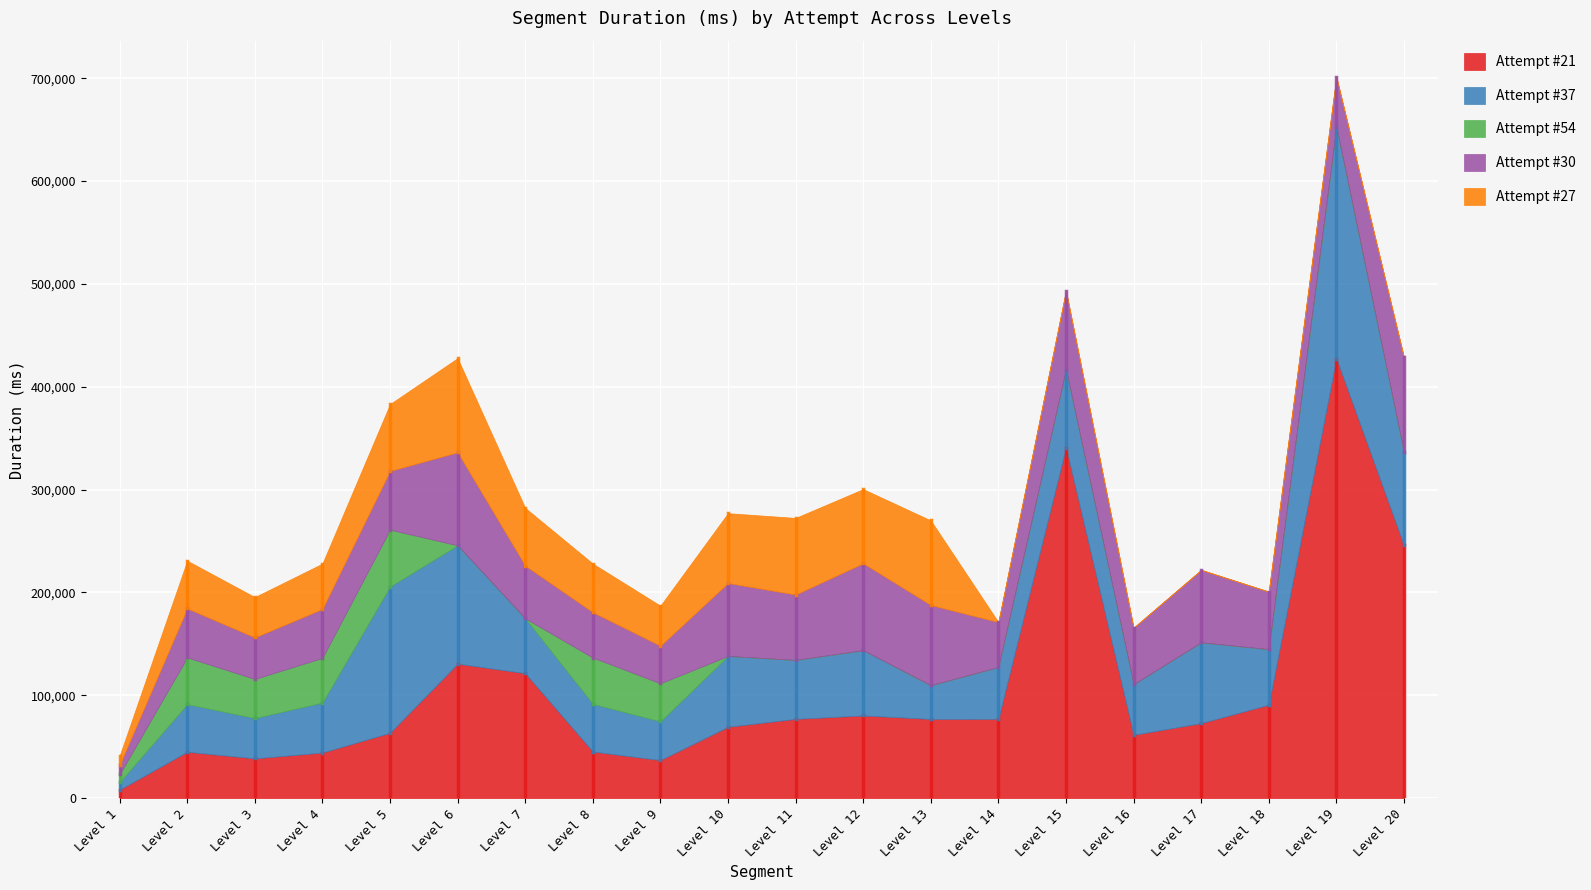

What are all the series names shown in the legend?

Attempt #21, Attempt #37, Attempt #54, Attempt #30, Attempt #27